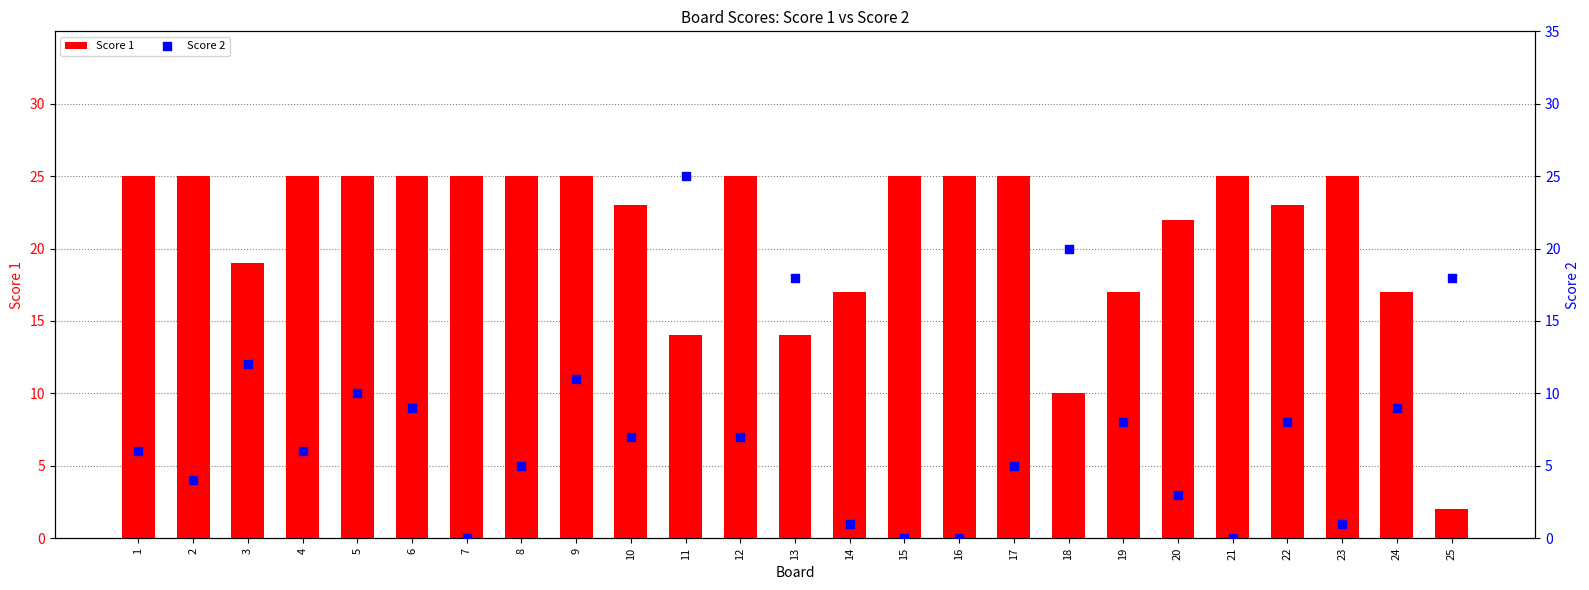

What is the total value across all series at 9?

36